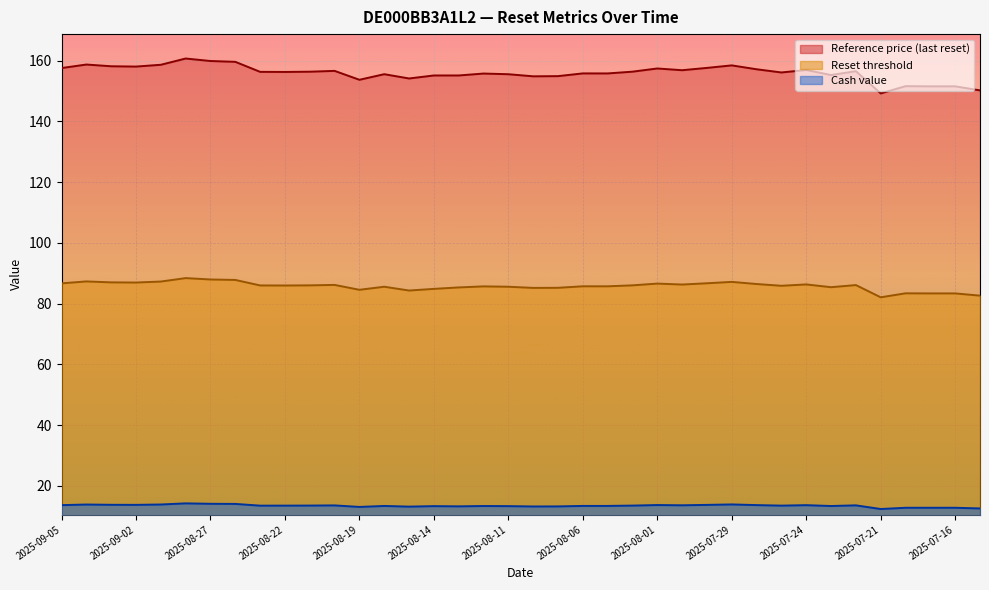

Reading left to right, extract all data points from this chart.

Reference price (last reset): 157.5	158.7	158.1	158.0	158.6	160.7	159.8	159.6	156.3	156.2	156.3	156.6	153.7	155.5	154.1	155.1	155.1	155.7	155.5	154.8	154.9	155.8	155.8	156.3	157.4	156.8	157.6	158.4	157.1	156.1	156.9	155.2	156.5	149.2	151.6	151.5	151.5	150.2
Reset threshold: 86.6	87.3	87.0	86.9	87.2	88.4	87.9	87.8	85.9	85.9	86.0	86.1	84.5	85.5	84.3	84.8	85.3	85.6	85.5	85.1	85.2	85.7	85.7	86.0	86.6	86.2	86.7	87.1	86.4	85.8	86.3	85.4	86.1	82.0	83.4	83.3	83.3	82.6
Cash value: 13.6	13.8	13.7	13.7	13.8	14.2	14.1	14.0	13.4	13.5	13.5	13.5	13.0	13.3	13.1	13.3	13.2	13.3	13.3	13.2	13.2	13.4	13.4	13.5	13.7	13.6	13.7	13.8	13.6	13.5	13.6	13.3	13.6	12.3	12.8	12.8	12.8	12.5